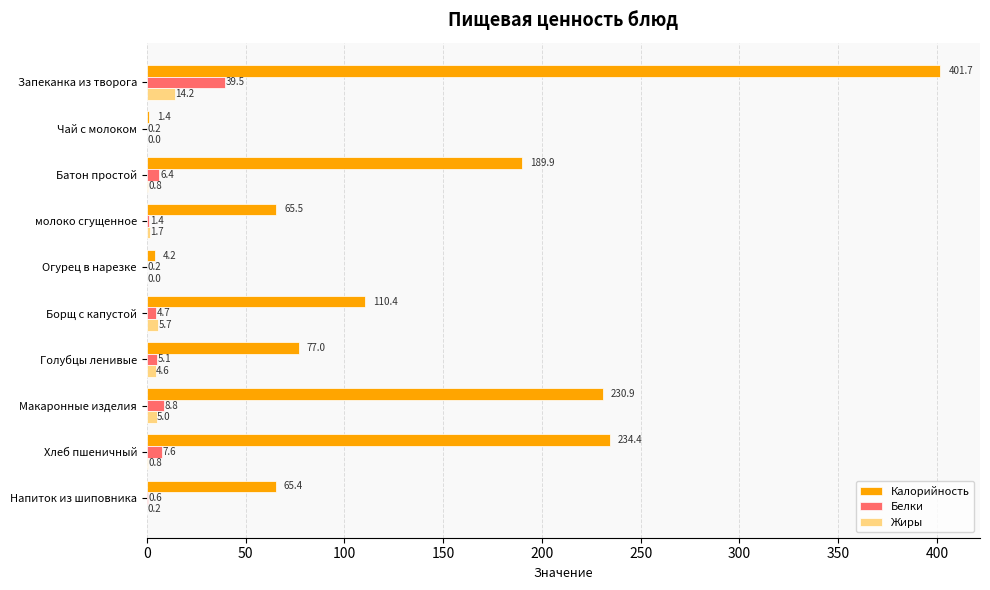

What is the average value of the Калорийность series?

138.1